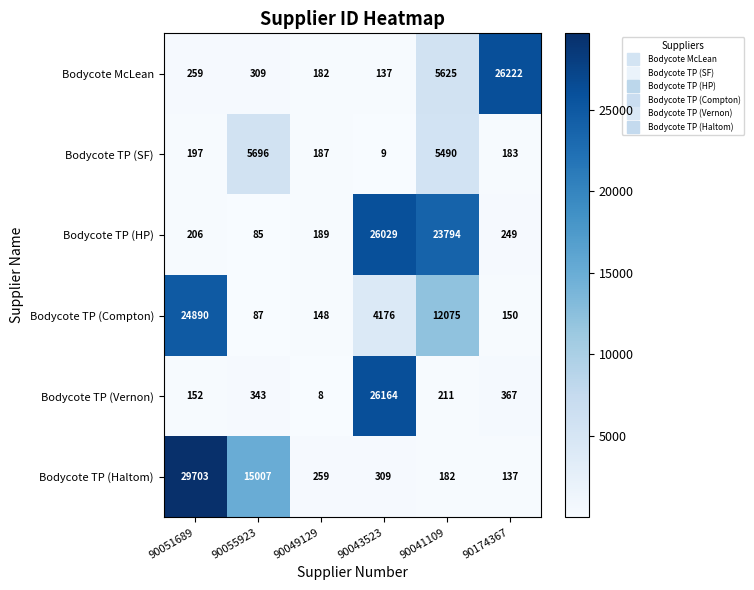

Where does the Bodycote TP (Haltom) series first go above 309?

90051689